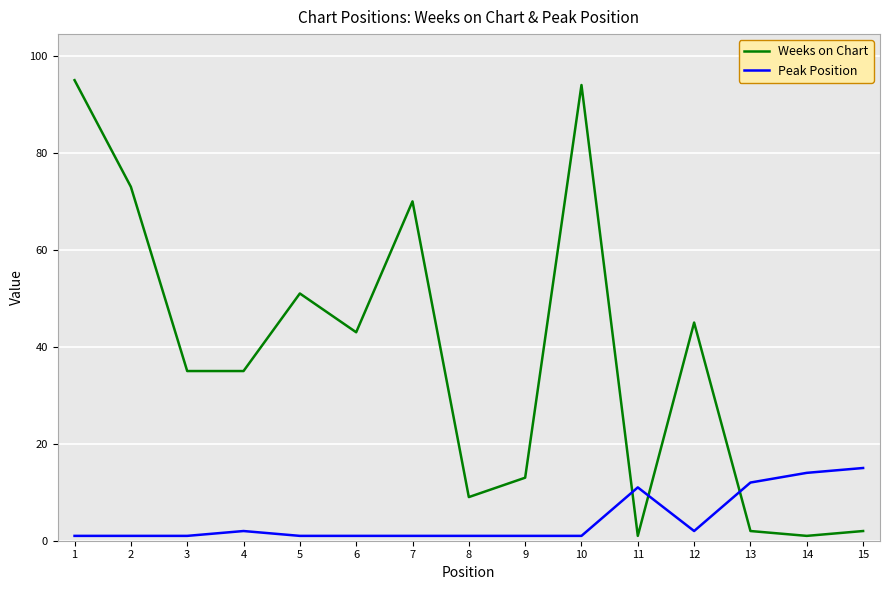

Which series has the widest spread of values?

Weeks on Chart